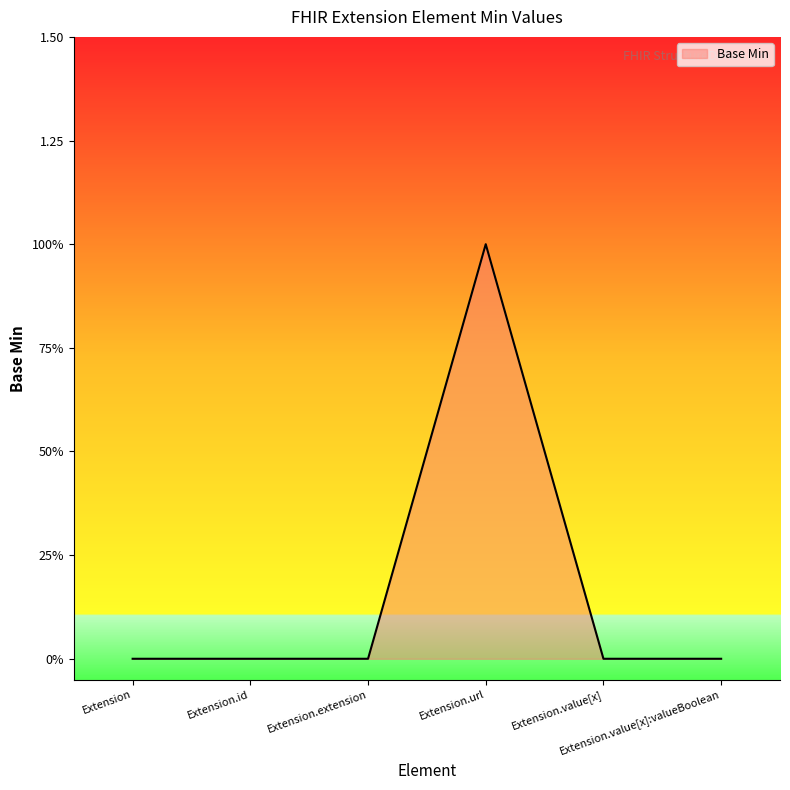

List the labels in order of value, largest first.

Extension.url, Extension, Extension.id, Extension.extension, Extension.value[x], Extension.value[x]:valueBoolean